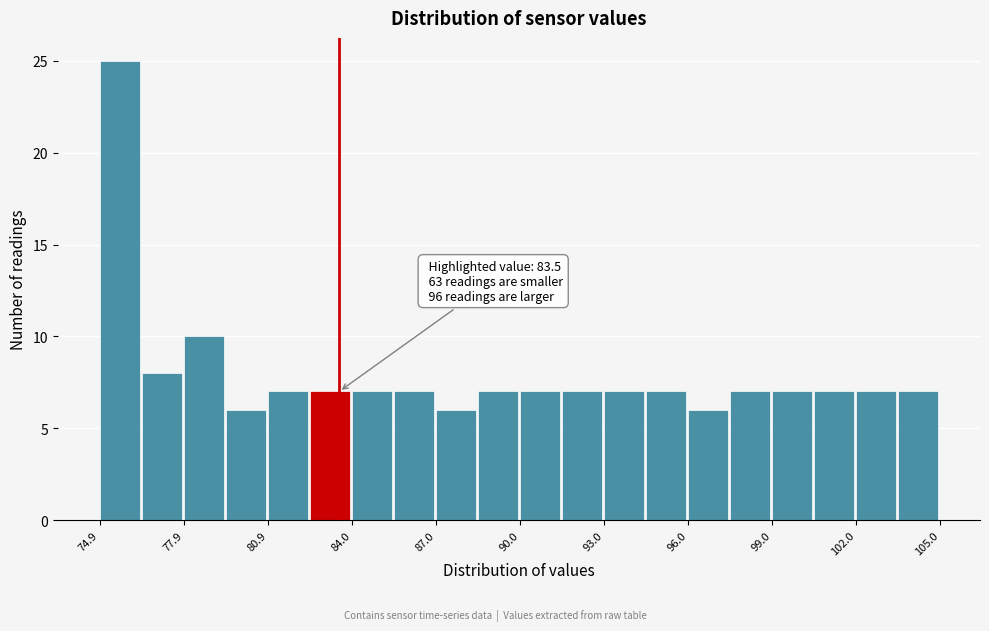

Around what value on the x-axis is the tallest bar? Give the approximate position of its centre, as read against the axis.

75.5